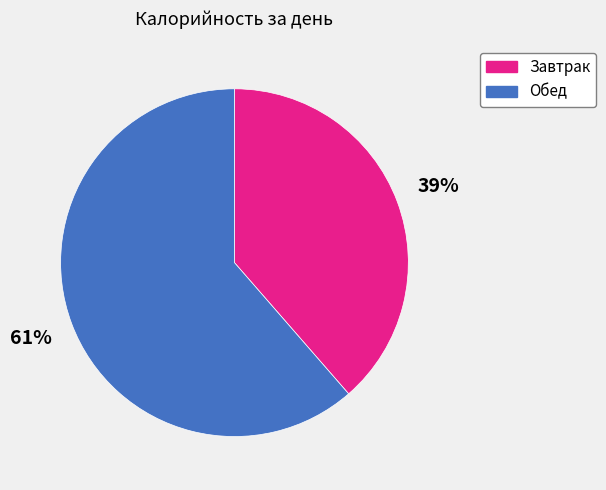

The Обед slice represents 50% of the pie. True or false?

False